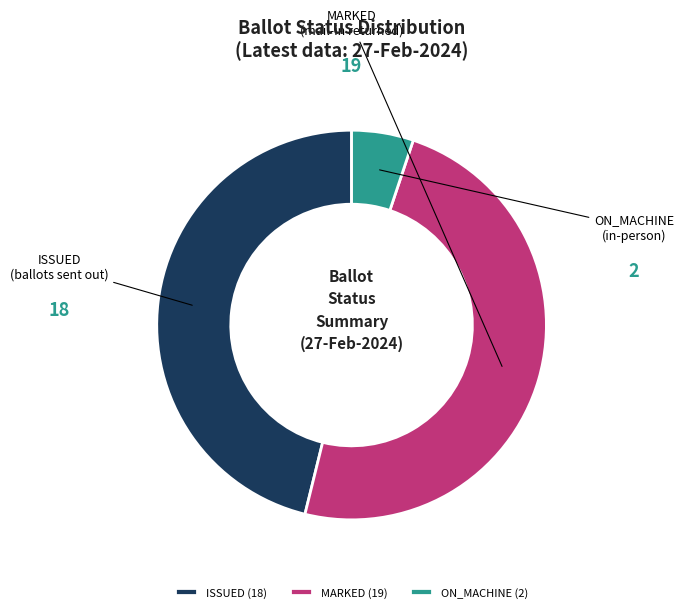

Count the number of slices in the pie.

3